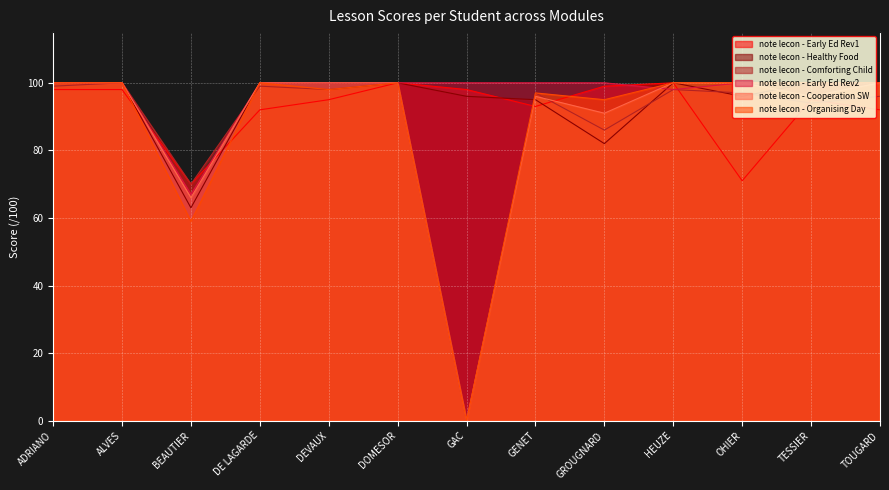

At which category does note lecon - Comforting Child reach its first local valley?

BEAUTIER